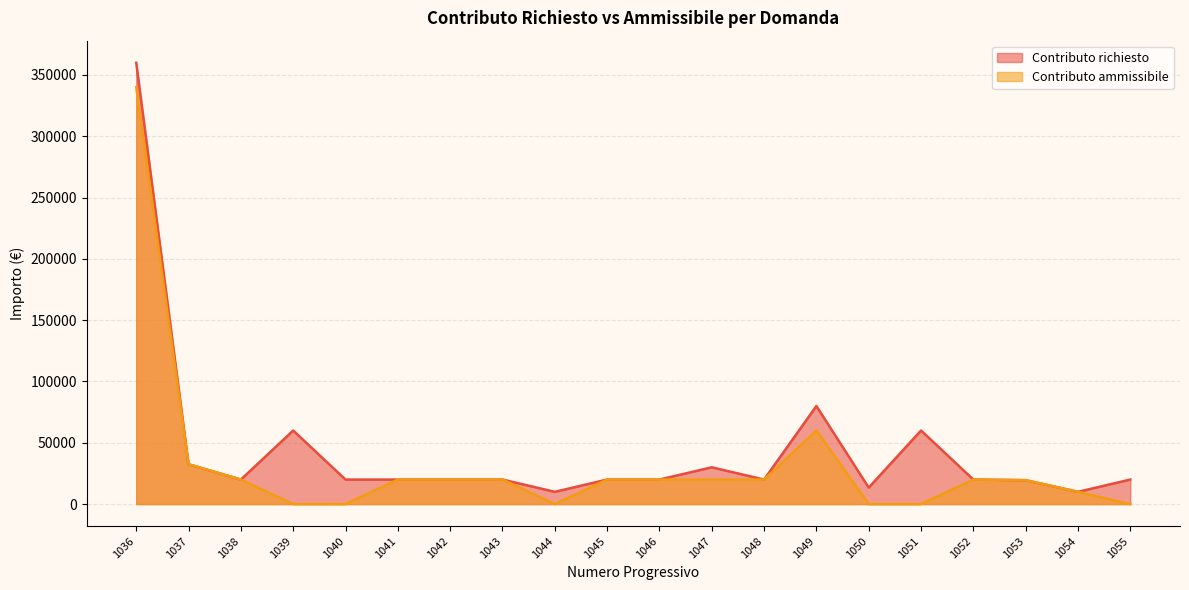

Reading right to left, transcribe all the data shown in this chart.

Contributo richiesto: 1055=20000.0	1054=10000.0	1053=19495.0	1052=20000.0	1051=60000.0	1050=13426.1	1049=80000.0	1048=20000.0	1047=30000.0	1046=20000.0	1045=20000.0	1044=10000.0	1043=20000.0	1042=20000.0	1041=20000.0	1040=20000.0	1039=60000.0	1038=20000.0	1037=32500.0	1036=360000.0
Contributo ammissibile: 1055=0.0	1054=10000.0	1053=19495.0	1052=20000.0	1051=0.0	1050=0.0	1049=60000.0	1048=20000.0	1047=20000.0	1046=20000.0	1045=20000.0	1044=0.0	1043=20000.0	1042=20000.0	1041=20000.0	1040=0.0	1039=0.0	1038=20000.0	1037=32500.0	1036=340000.0